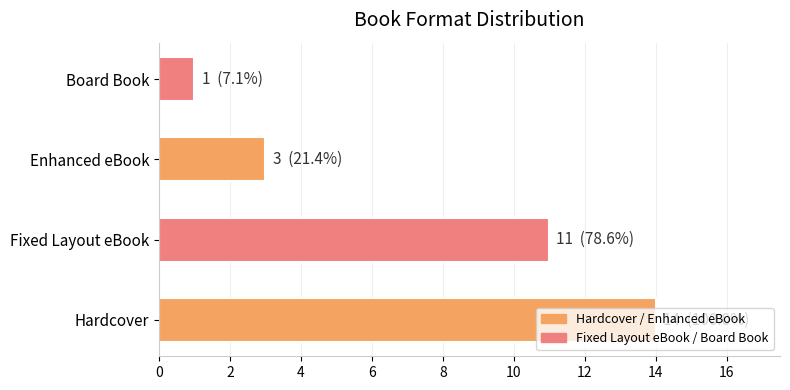

List the labels in order of value, smallest first.

Board Book, Enhanced eBook, Fixed Layout eBook, Hardcover